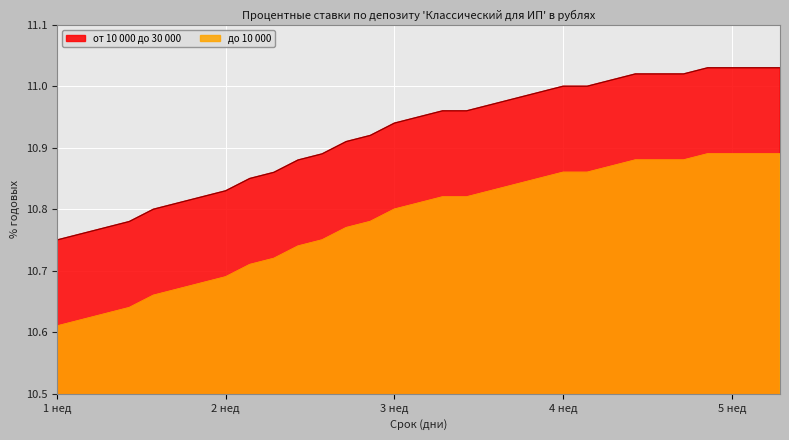

At which category is the sum across all series the highest?

34